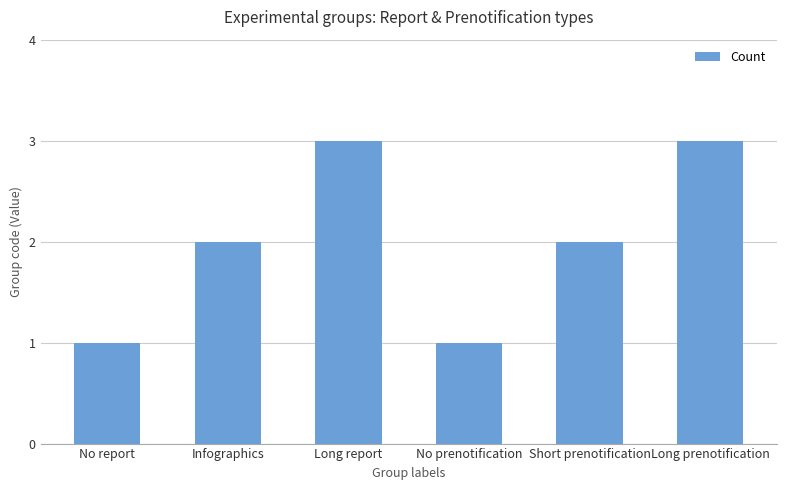

What is the label of the 4th bar from the right?

Long report